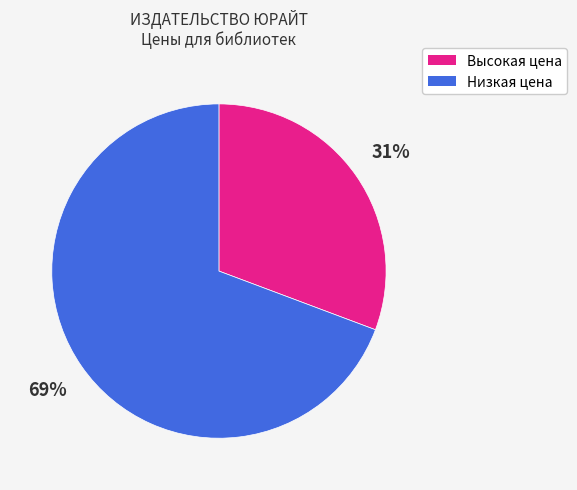

Between Высокая цена and Низкая цена, which is larger?

Низкая цена